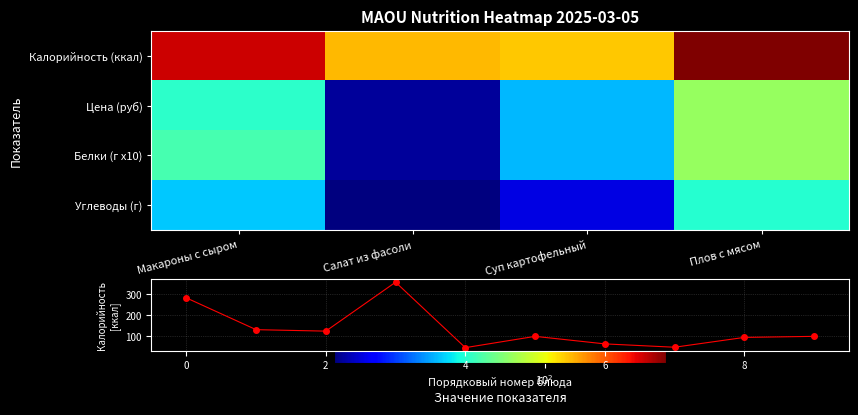

Which category has the lowest value in the Салат из фасоли series?

3